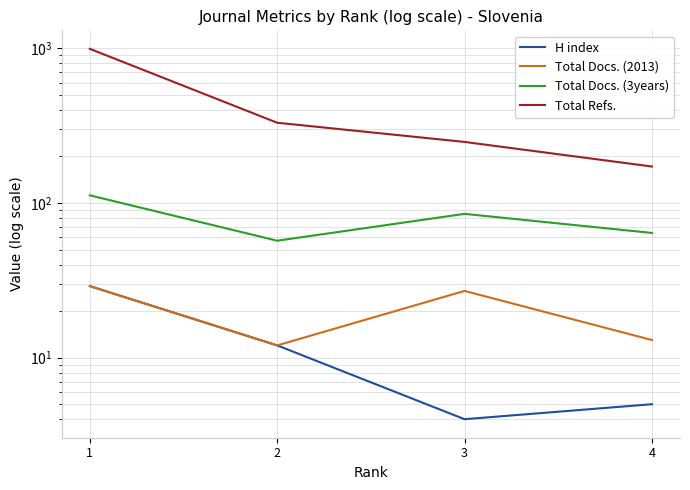

What value does the Total Docs. (2013) series have at 2?

12